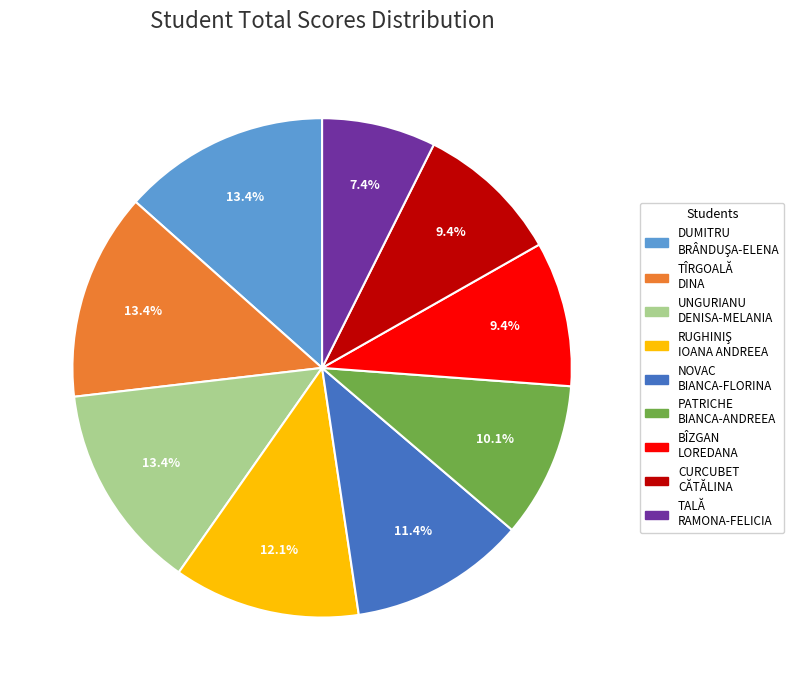

How much of the chart is everything except UNGURIANU DENISA-MELANIA?

86.6%